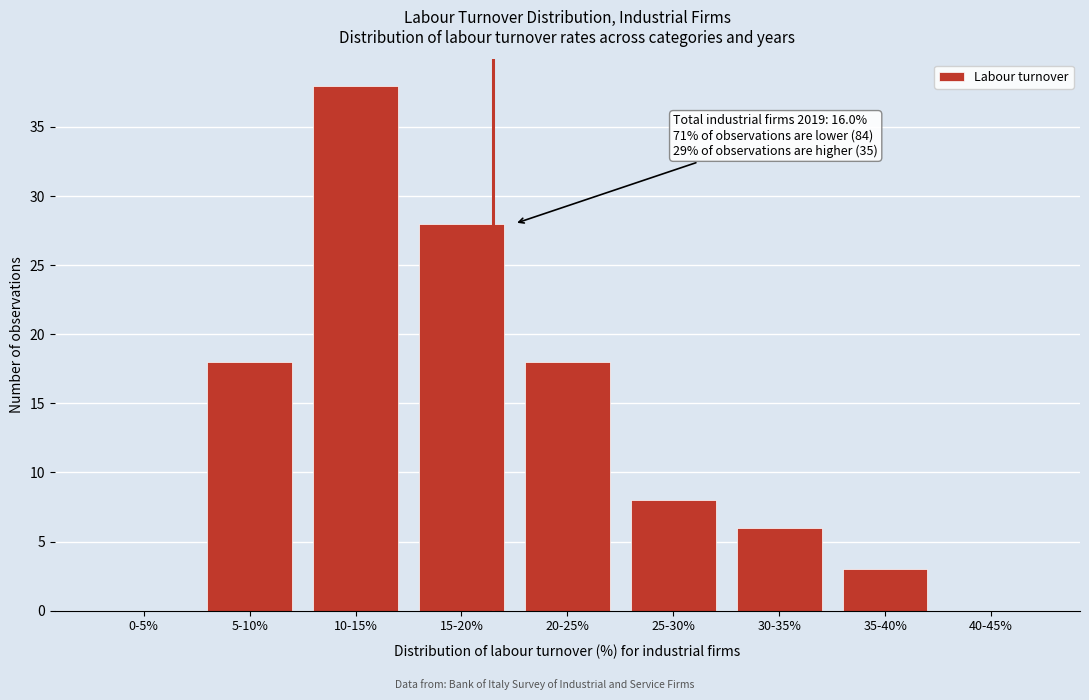

Reading left to right, transcribe all the data shown in this chart.

0-5%=0	5-10%=18	10-15%=38	15-20%=28	20-25%=18	25-30%=8	30-35%=6	35-40%=3	40-45%=0